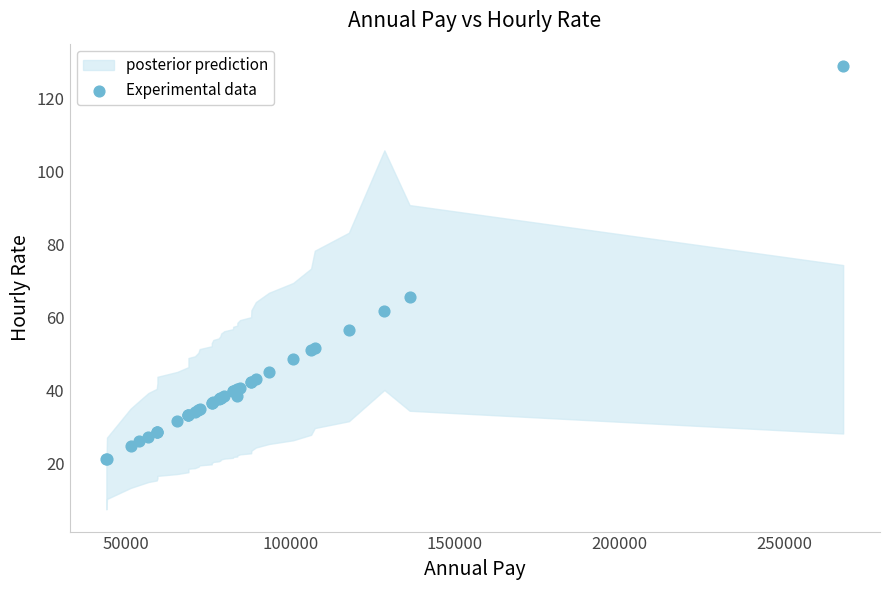

What Y value in the scatter plot is closest to 75?

65.5